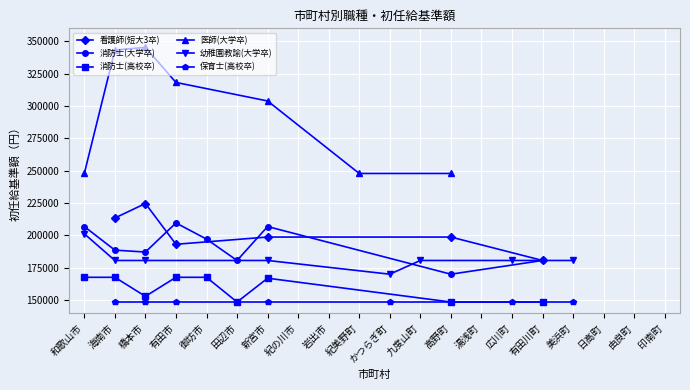

True or false: 消防士(大学卒) has more than 0 points higher than both neighbors.

True